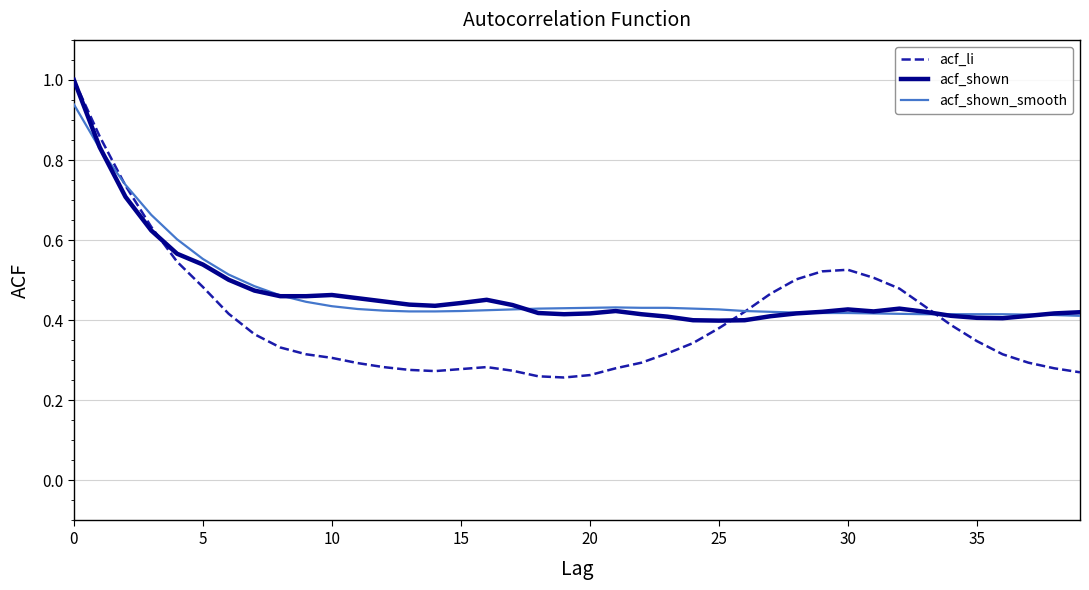

What is the maximum value shown in the chart?

1.0